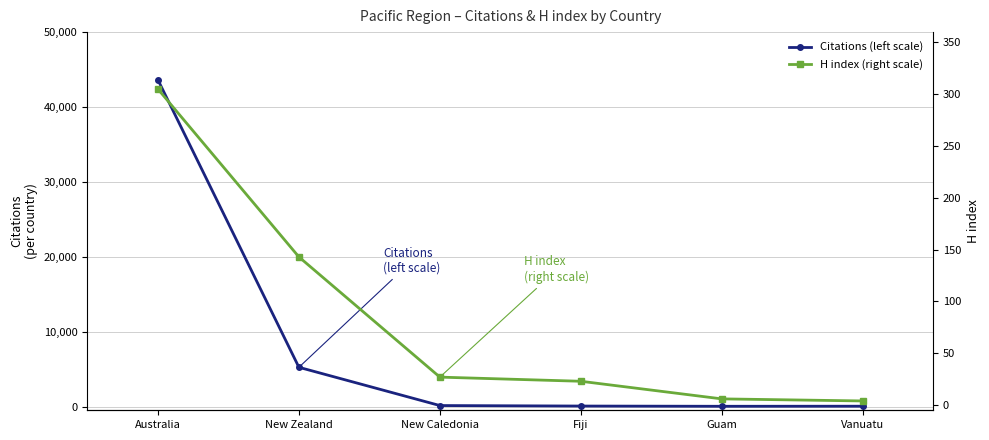

At how many categories does at least one series exceed 13602?

1